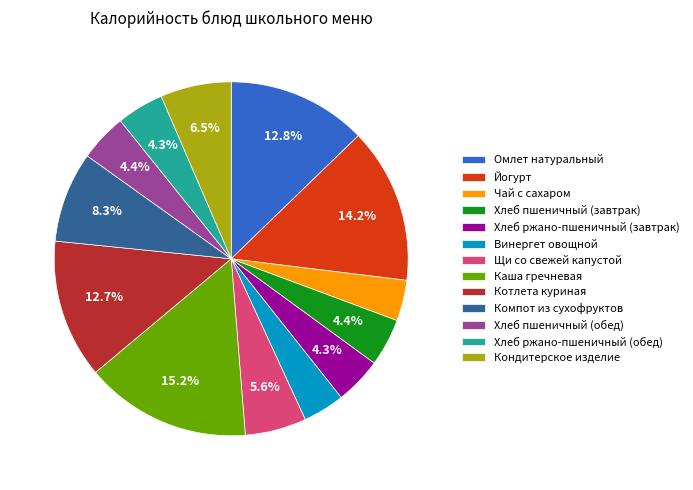

What portion of the pie excludes Омлет натуральный?

87.2%